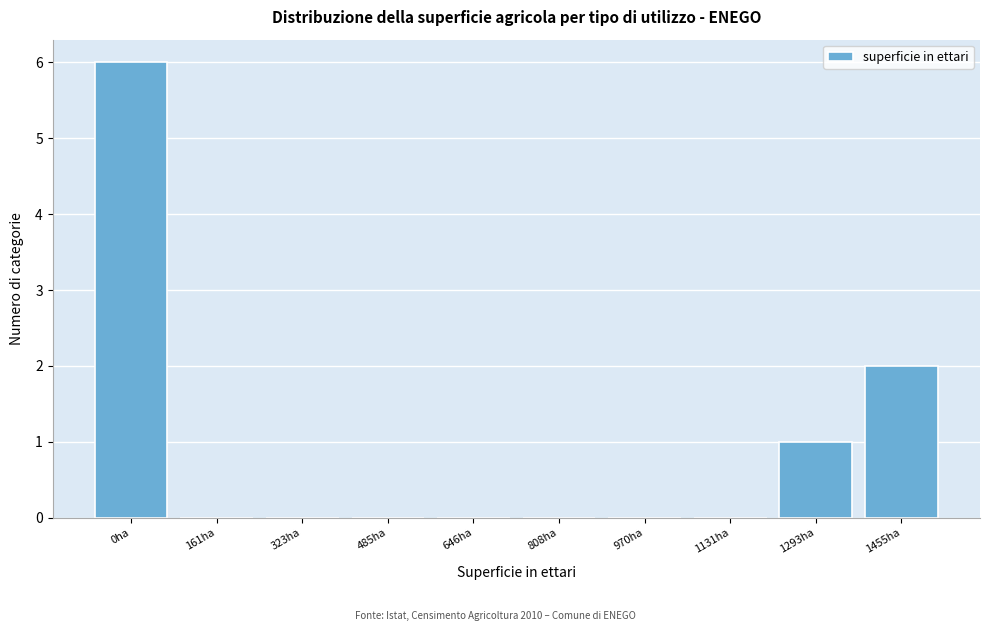

Reading left to right, list all the values displayed in this chart.

0ha=6	161ha=0	323ha=0	485ha=0	646ha=0	808ha=0	970ha=0	1131ha=0	1293ha=1	1455ha=2